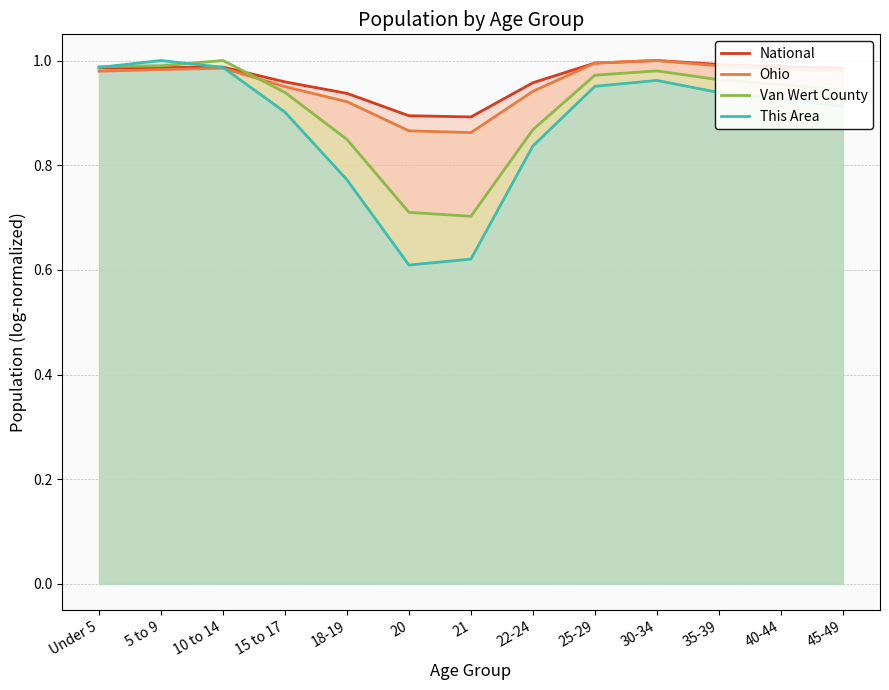

Rank the categories by This Area value from highest to lowest.

5 to 9, Under 5, 10 to 14, 30-34, 25-29, 35-39, 40-44, 45-49, 15 to 17, 22-24, 18-19, 21, 20